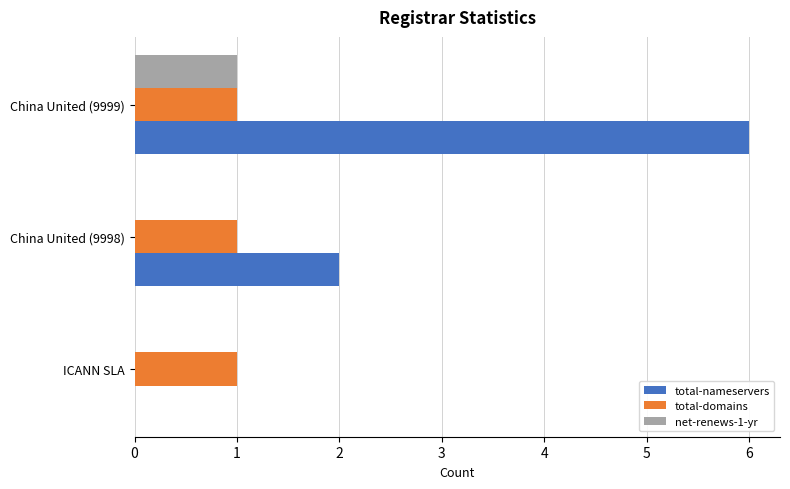

What are all the series names shown in the legend?

total-nameservers, total-domains, net-renews-1-yr